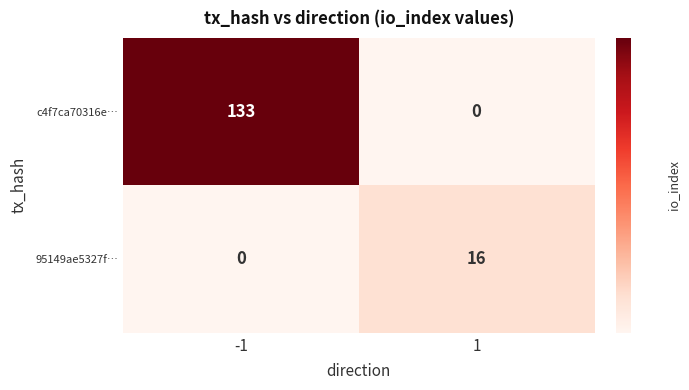

List the series in order of their peak value, highest first.

c4f7ca70316e…, 95149ae5327f…